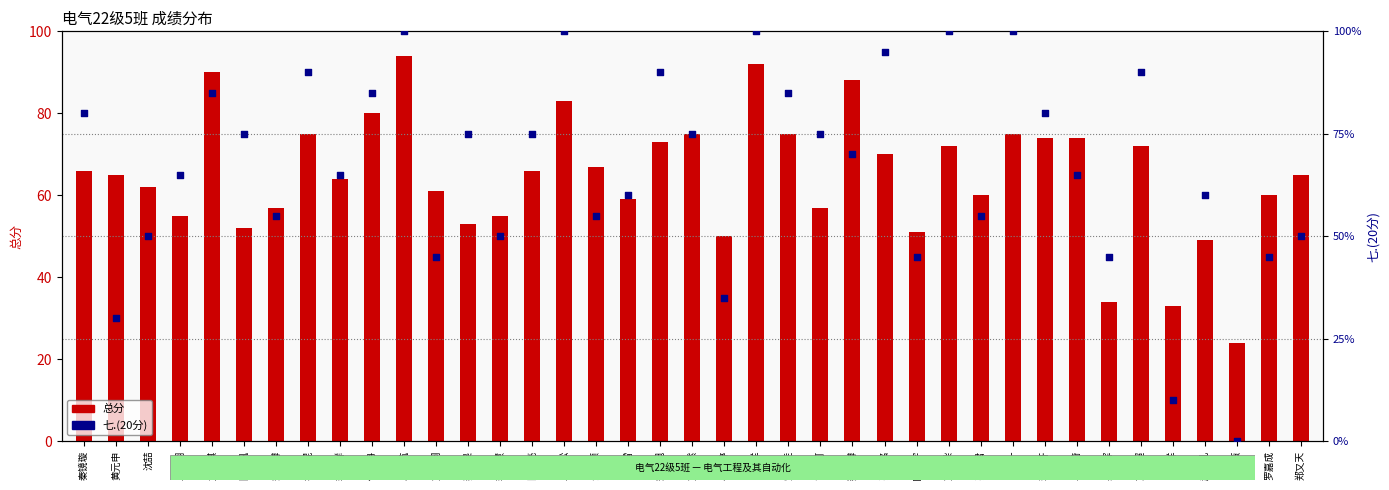

What is the total value across all series at 王云翔?

68